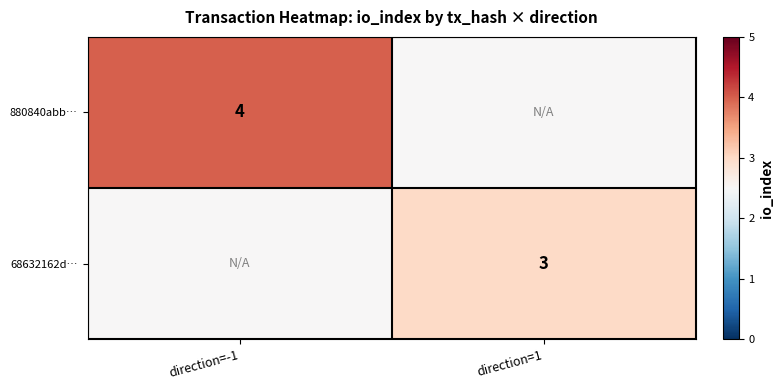

The value of 68632162d… at direction=1 is 5.1. True or false?

False